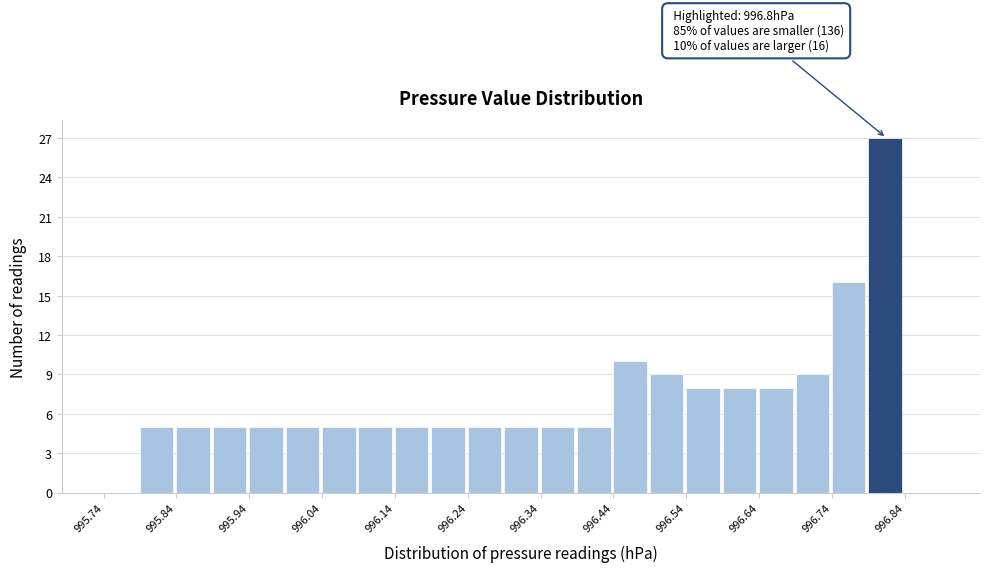

Which range on the x-axis has the tallest bar?

996.79 to 996.84